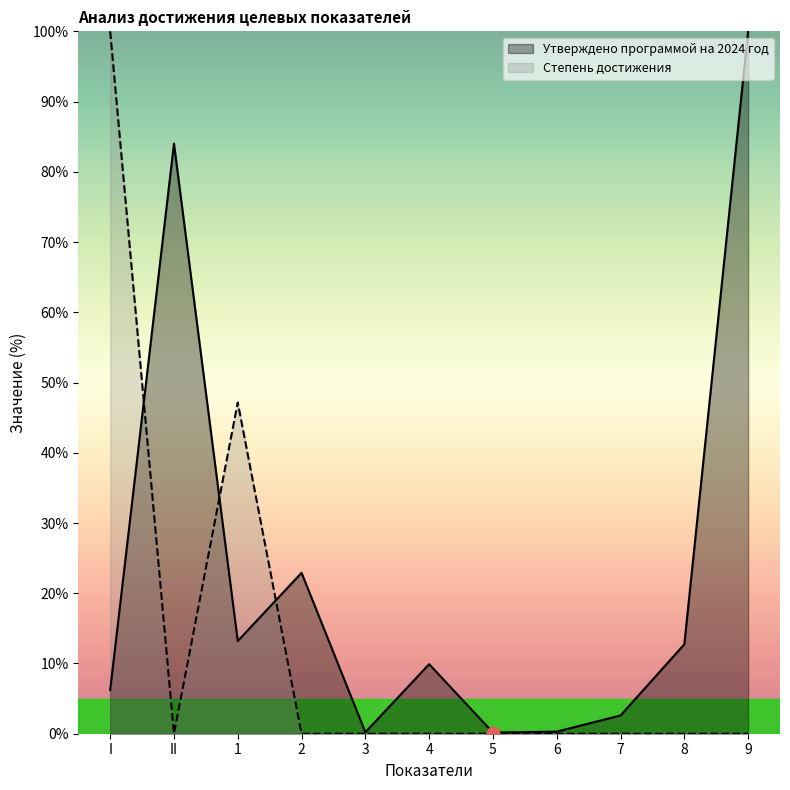

What are all the series names shown in the legend?

Утверждено программой на 2024 год, Степень достижения